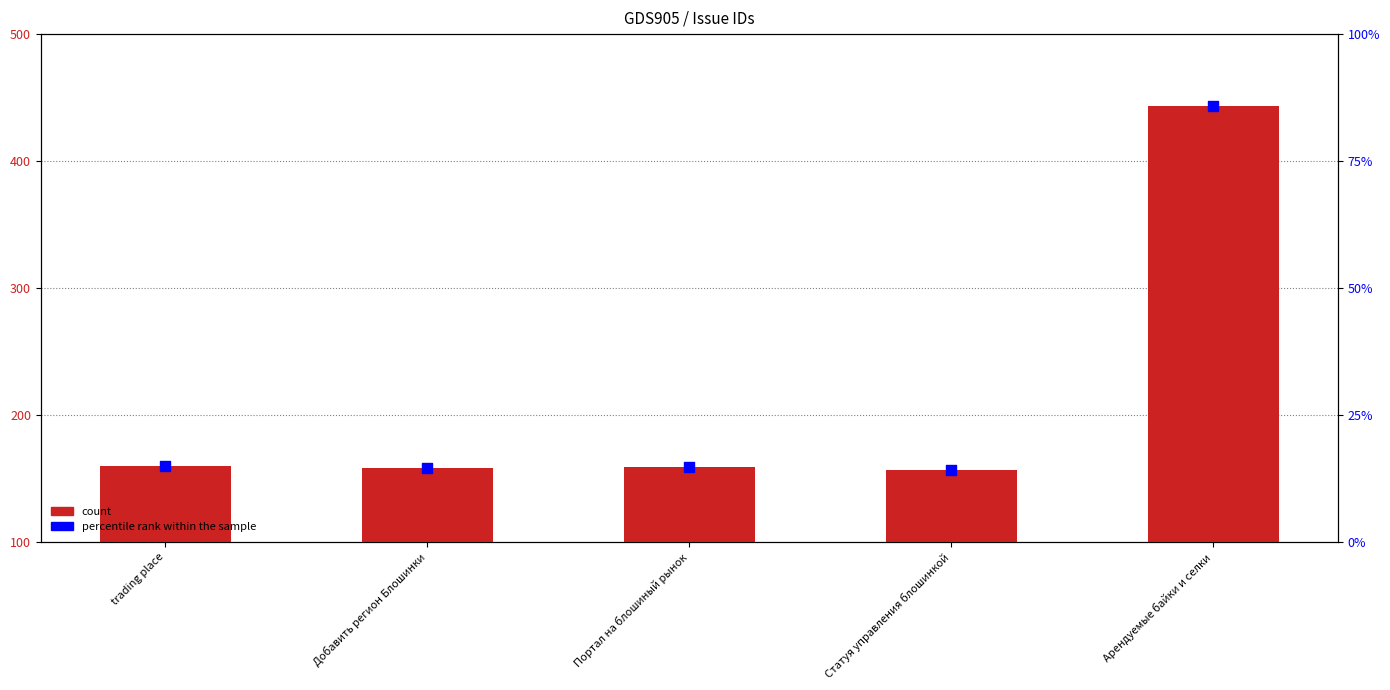

Which series reaches the minimum Y coordinate?

percentile rank within the sample